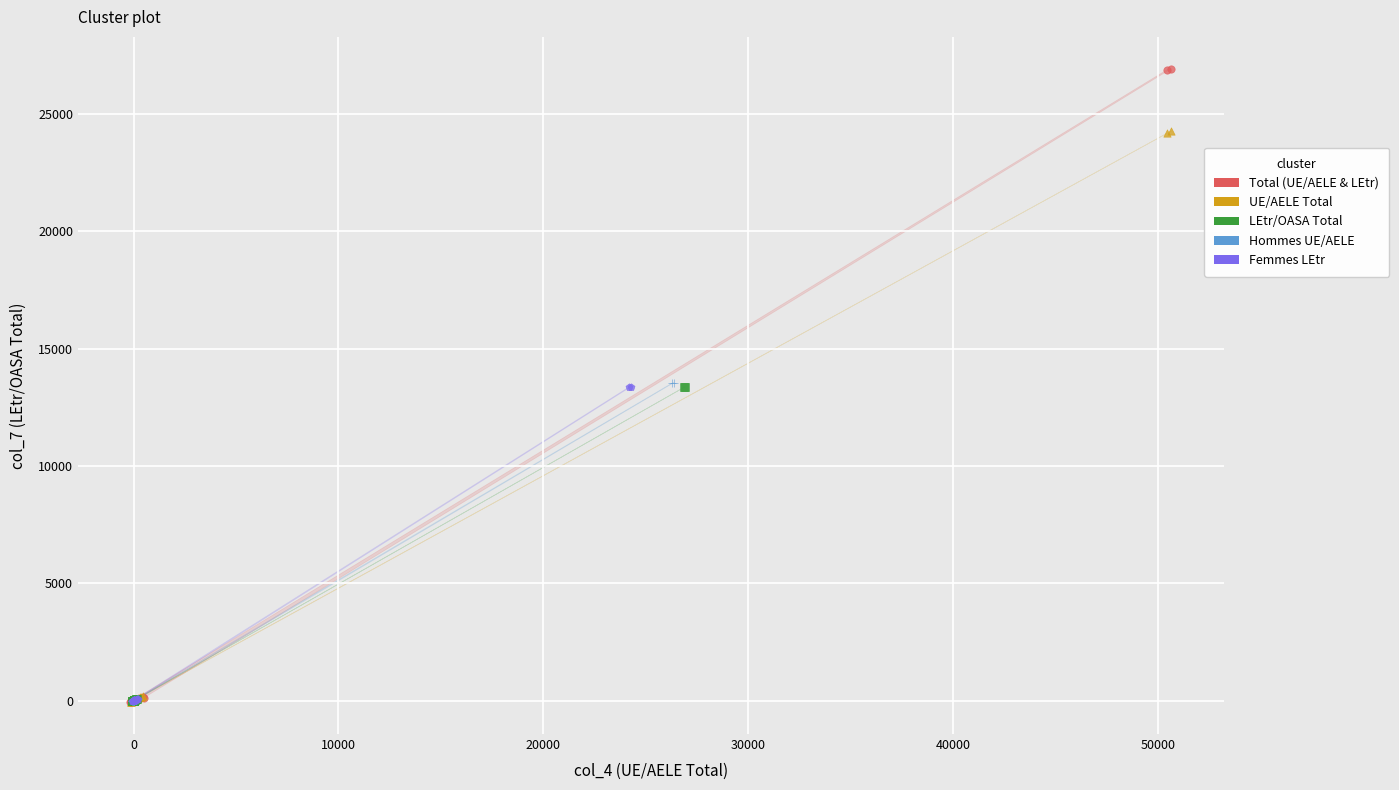

What are all the series names shown in the legend?

Total (UE/AELE & LEtr), UE/AELE Total, LEtr/OASA Total, Hommes UE/AELE, Femmes LEtr